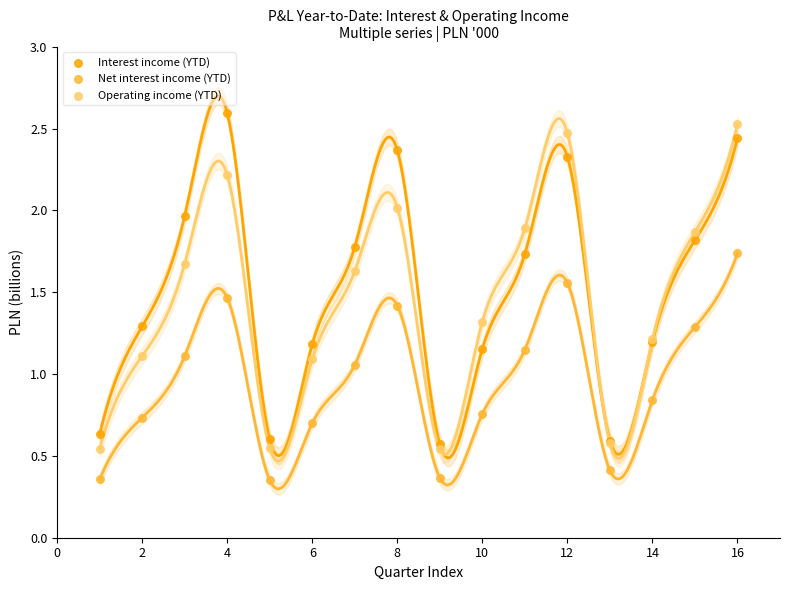

Which series contains the lowest Y value?

Net interest income (YTD)